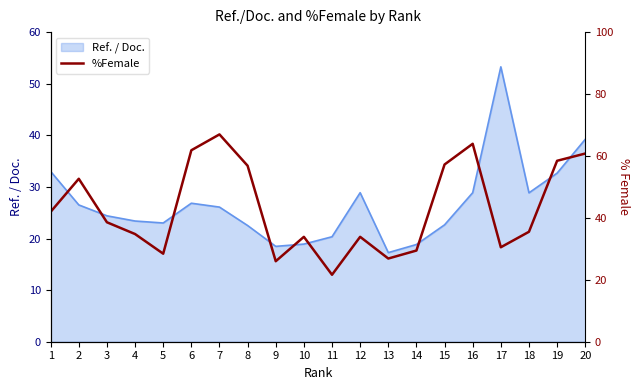

The chart shows a value of 52.5 at 3. True or false?

False